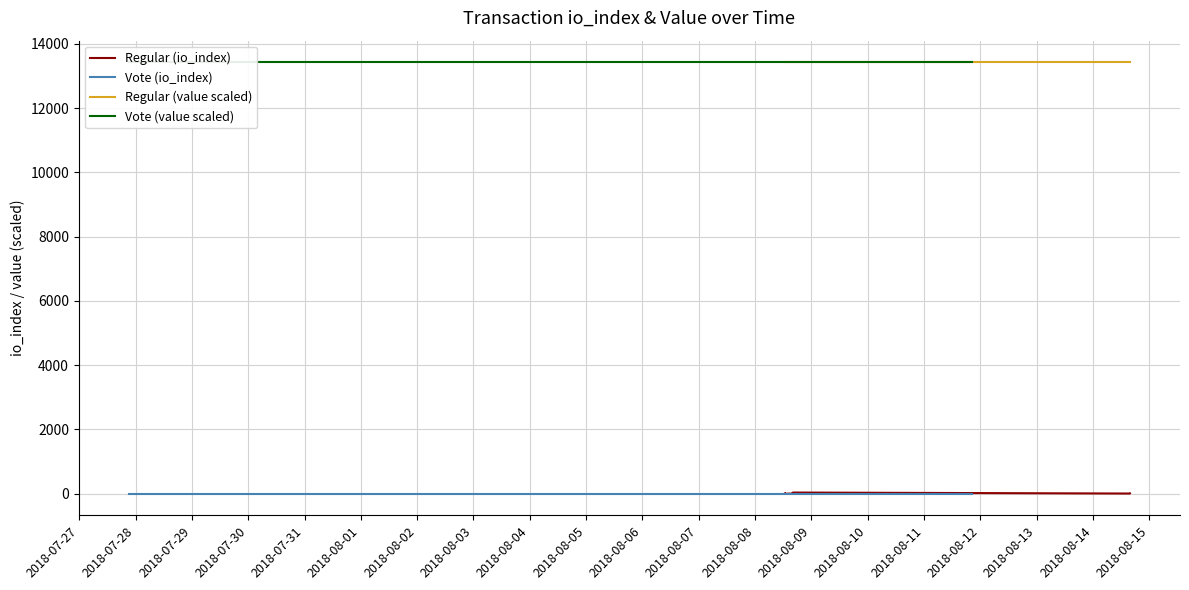

True or false: Regular (value scaled) and Regular (io_index) cross at least once.

False